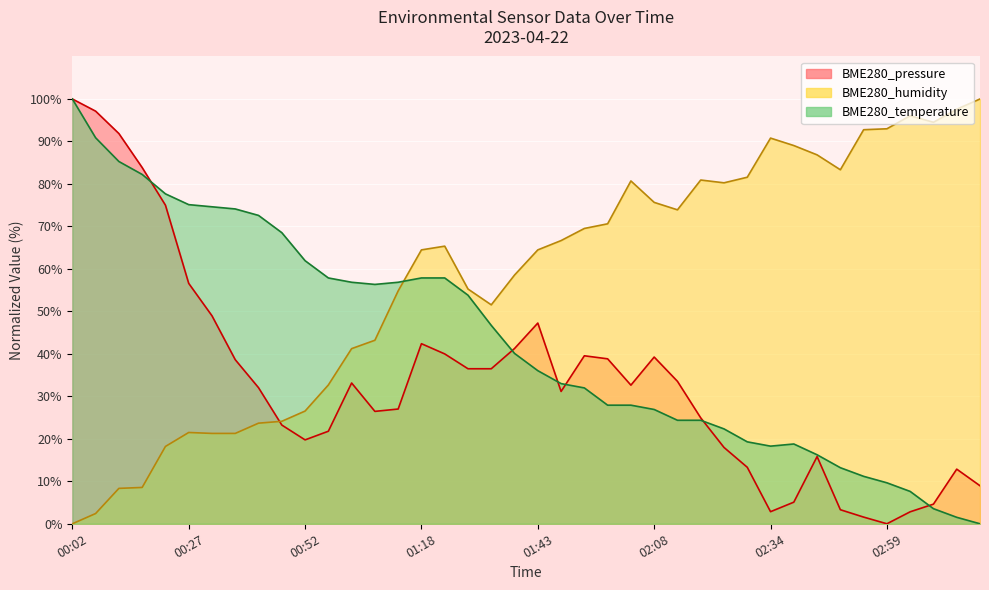

The BME280_humidity series shows 93.0 at 02:59. True or false?

True